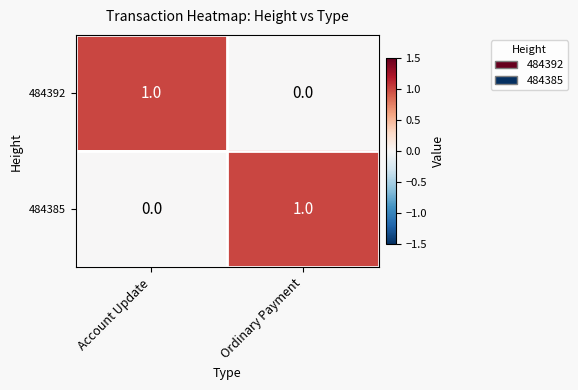

The 484385 series shows 1 at Ordinary Payment. True or false?

True